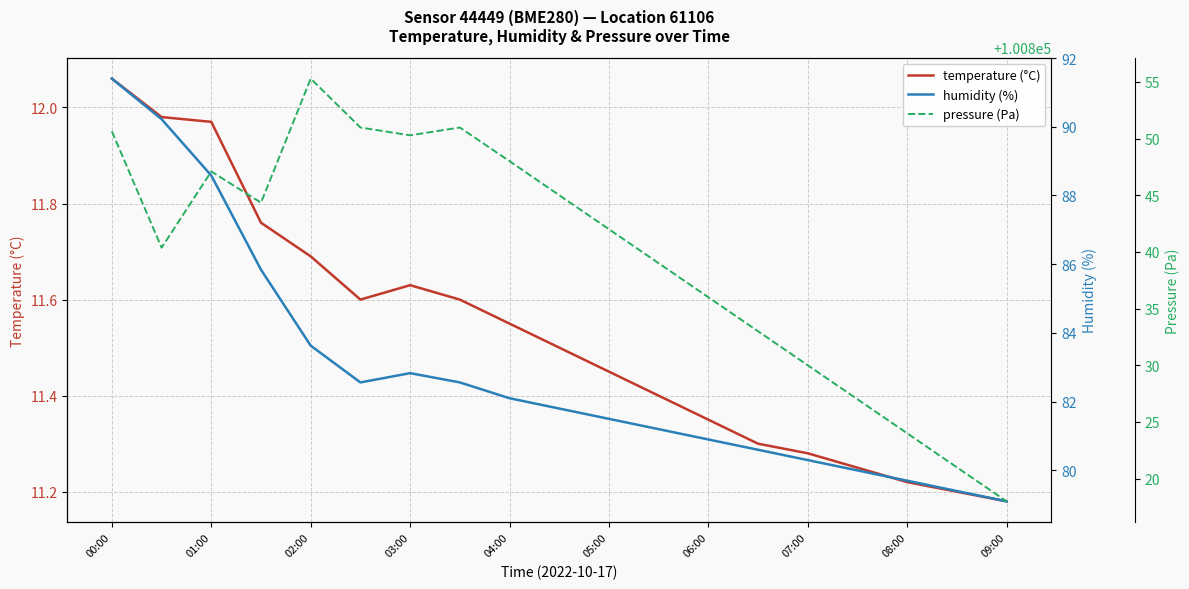

Which series has the largest total across all categories?

pressure (Pa)